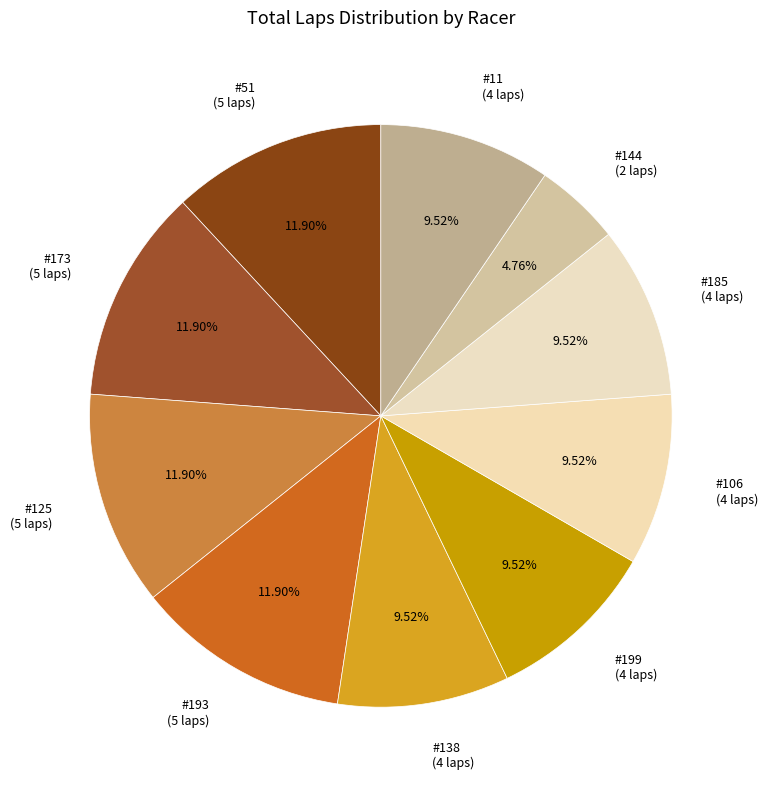

Count the number of slices in the pie.

10